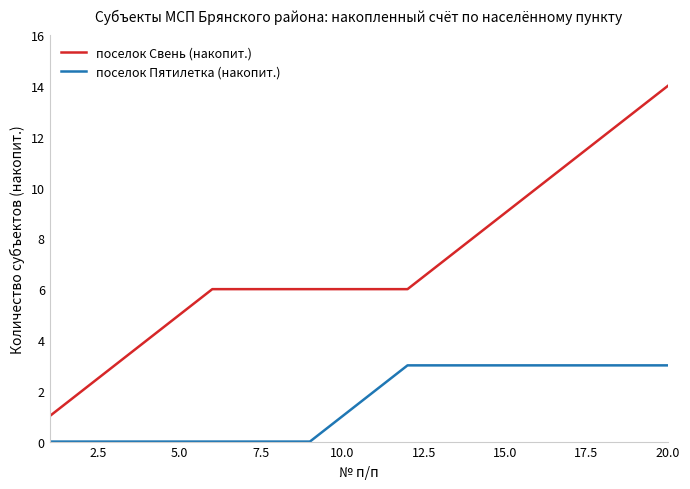

List the series in order of their peak value, highest first.

поселок Свень (накопит.), поселок Пятилетка (накопит.)